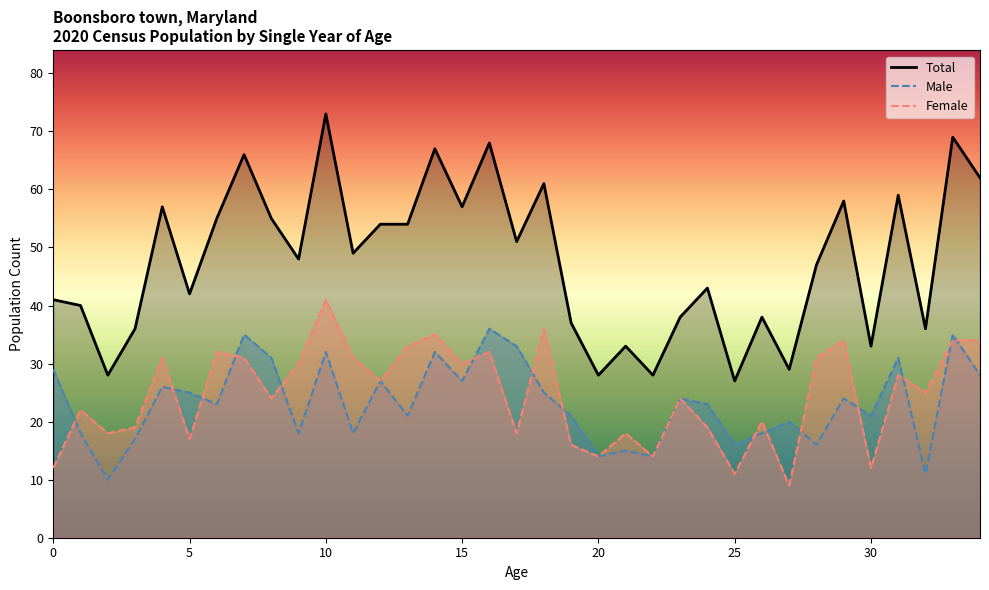

How many values in the Male series exceed 23?

17